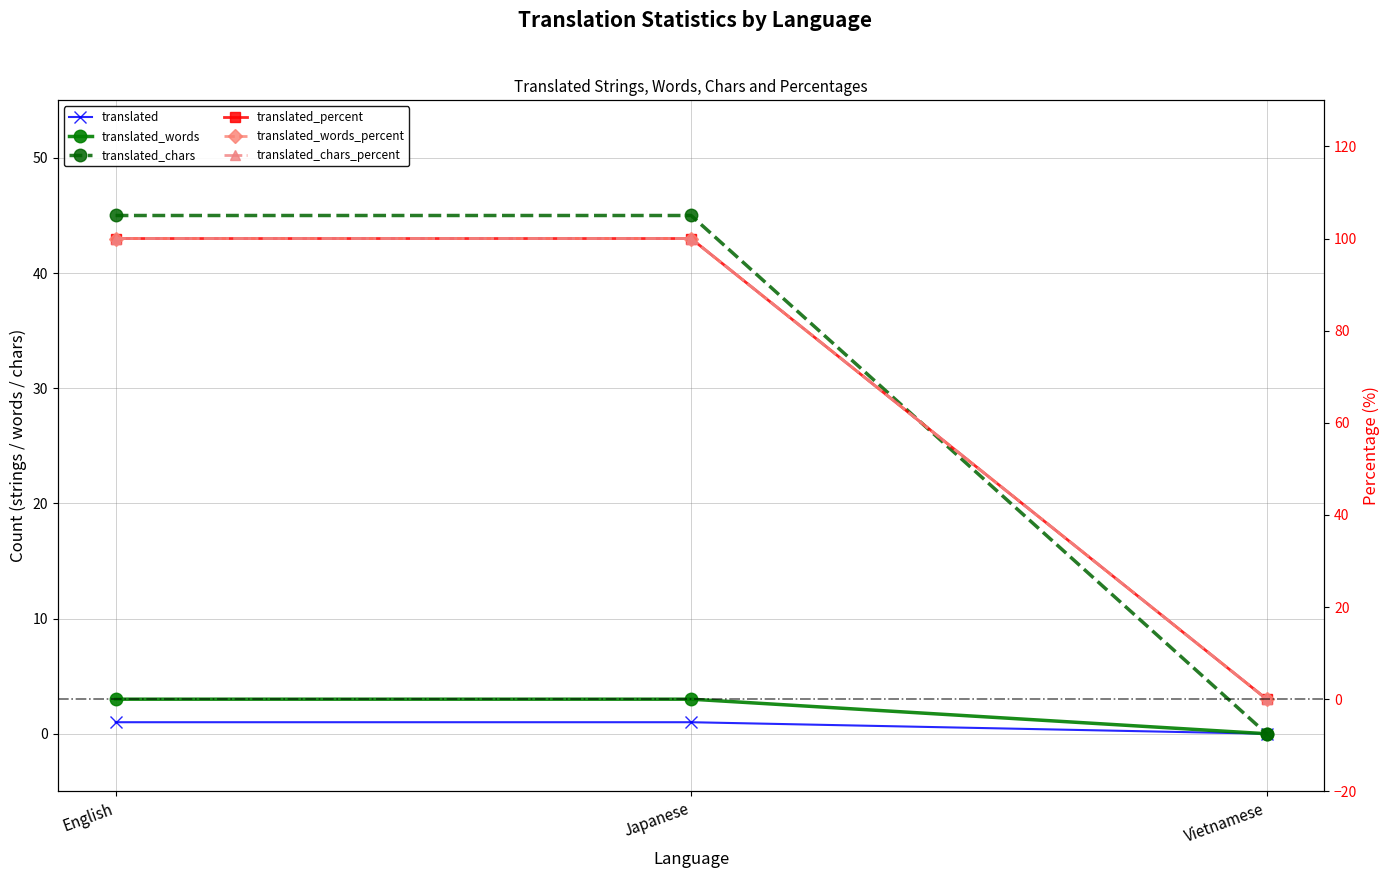

The translated_words series shows -2 at Vietnamese. True or false?

False